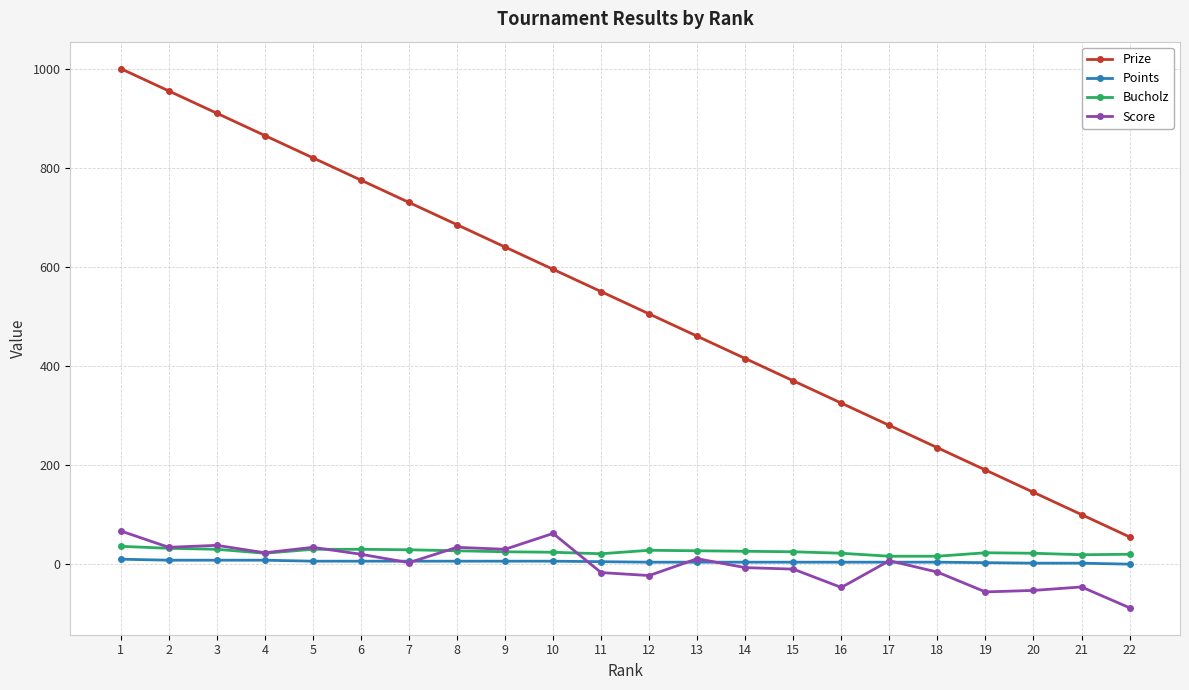

What is the maximum value shown in the chart?

1000